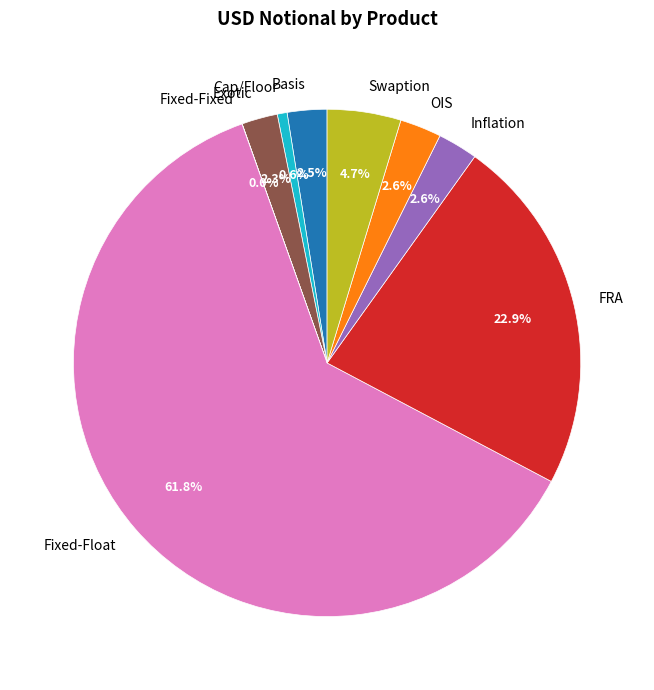

Which slice is the largest?

Fixed-Float